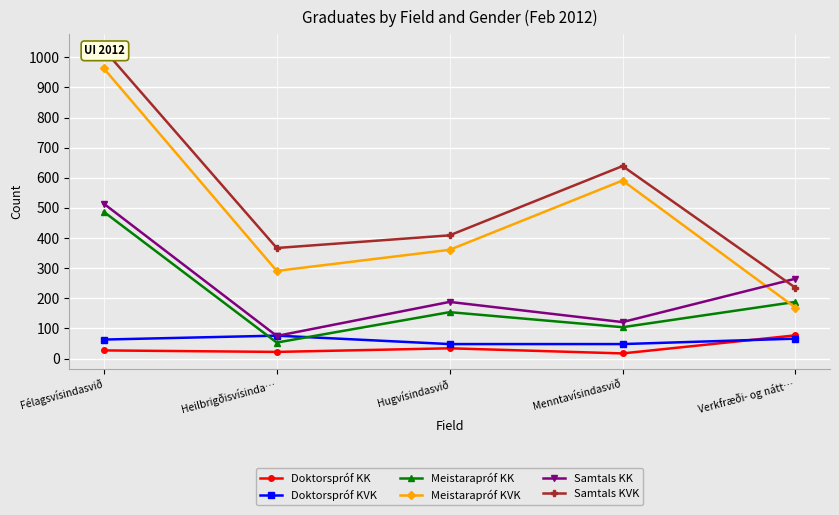

What is the difference between the highest and lowest values at Menntavísindasvið?

622